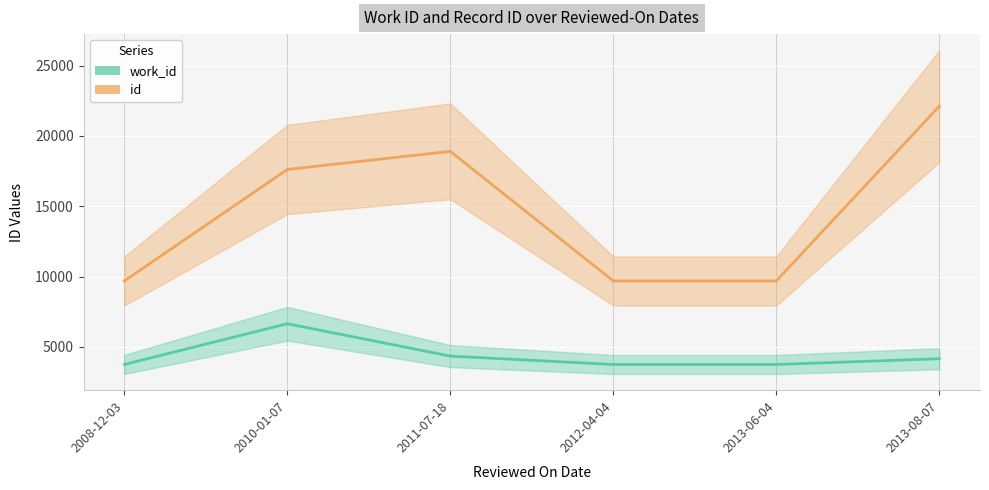

What is the sum of the id values at 2012-04-04 and 2011-07-18?

28600